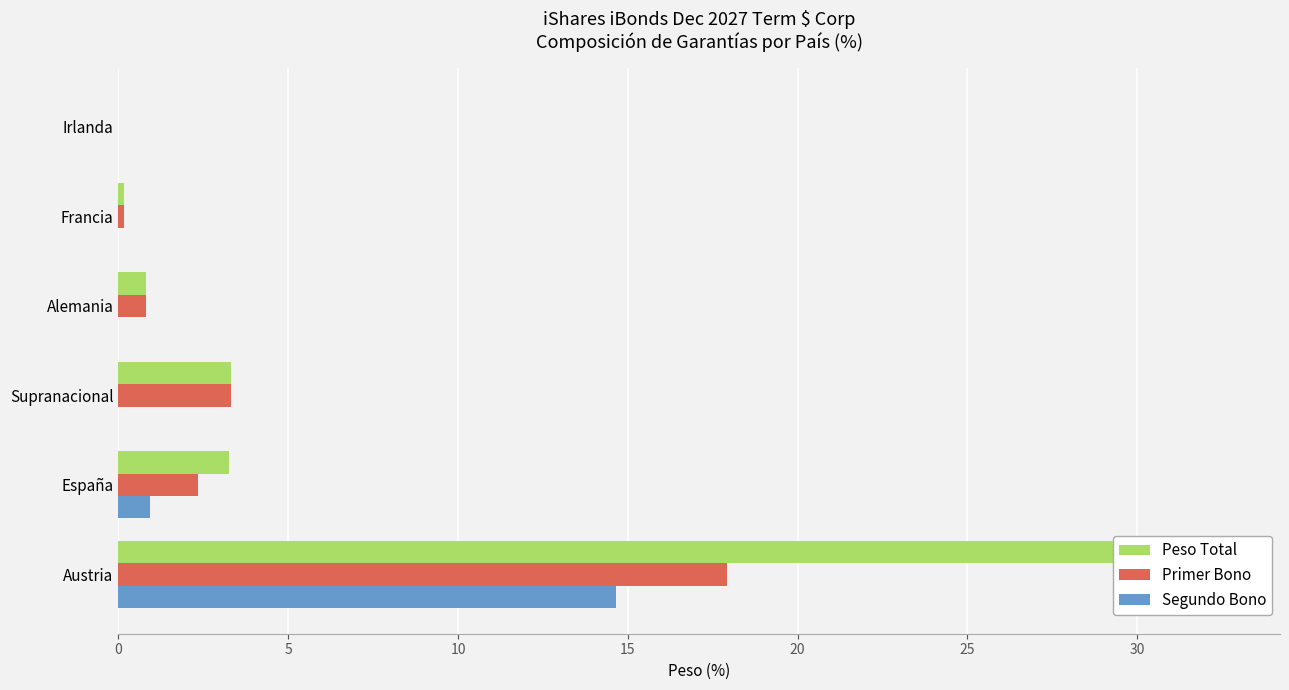

List the series in order of their overall mean, highest first.

Peso Total, Primer Bono, Segundo Bono